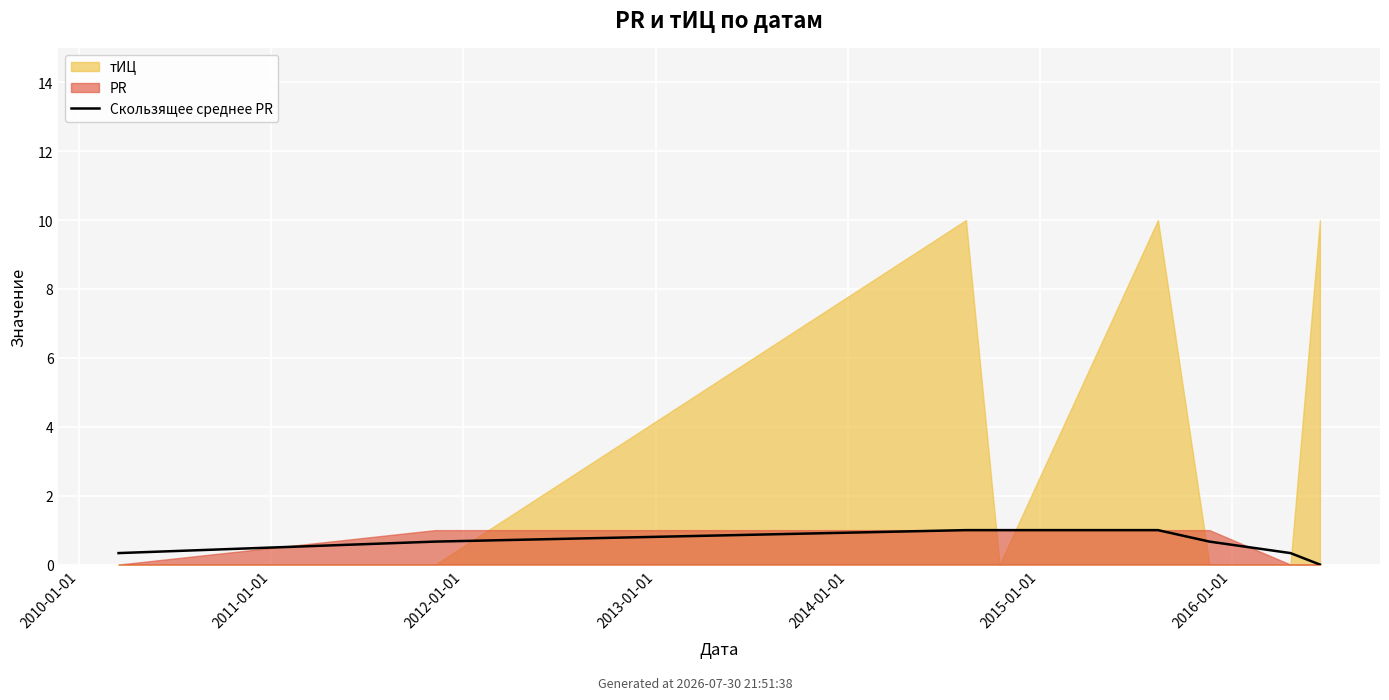

Is it true that the value at 2013-01-01 is 1.0?

True